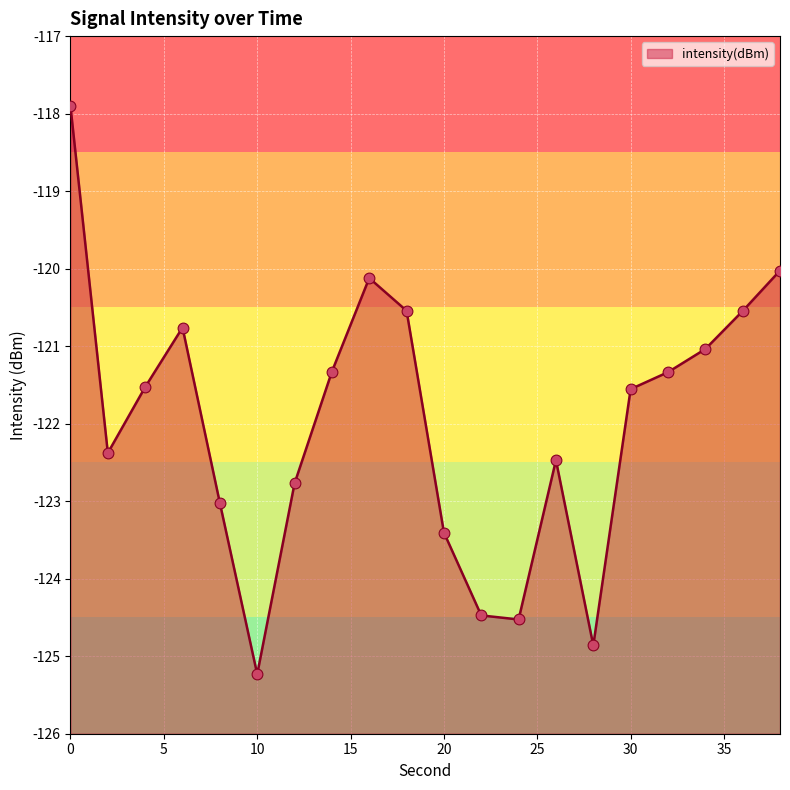

What is the change in value from 32 to 36?

+0.8